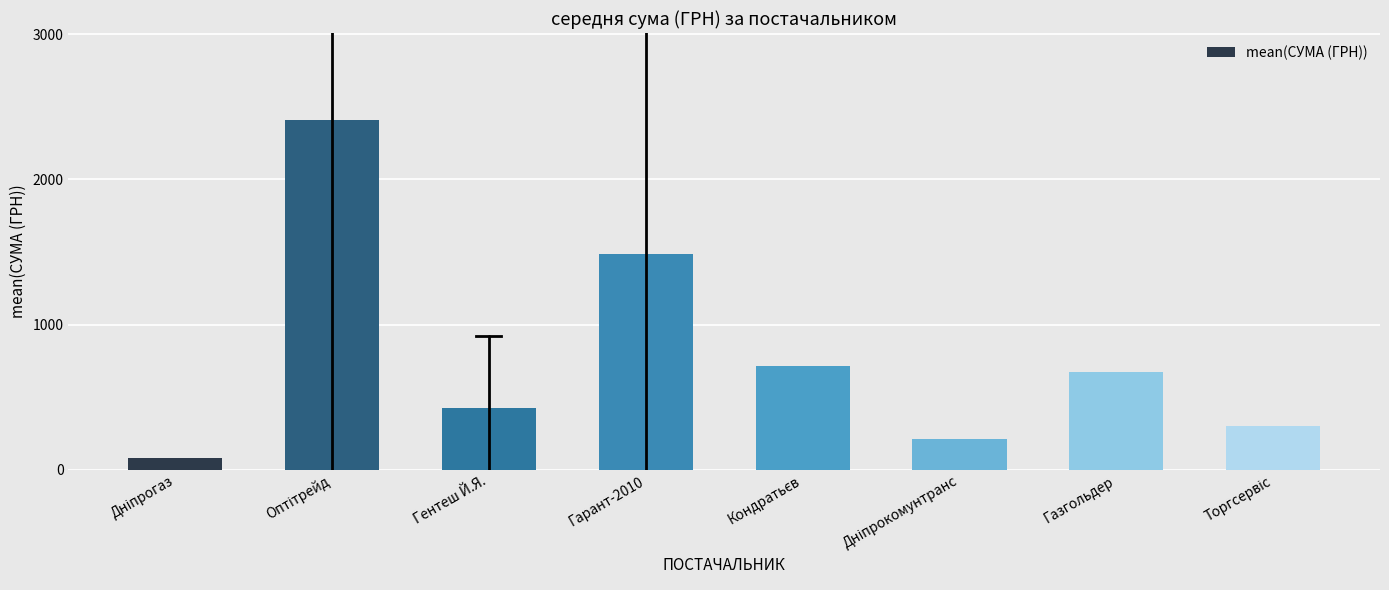

Reading left to right, extract all data points from this chart.

77.4	2406.6	427.0	1489.2	715.0	212.6	670.0	304.0